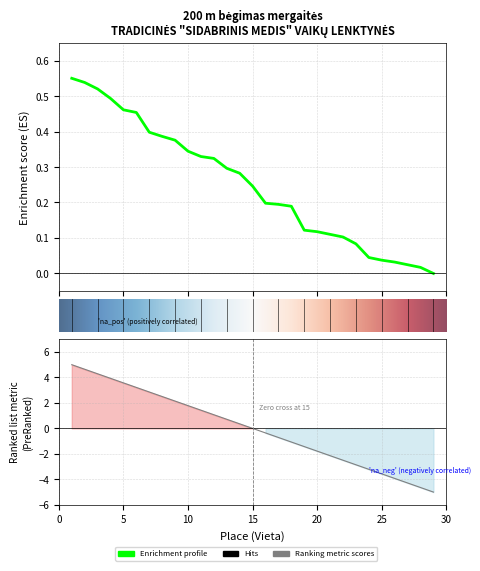

Does the chart display data point markers on the line(s)?

No